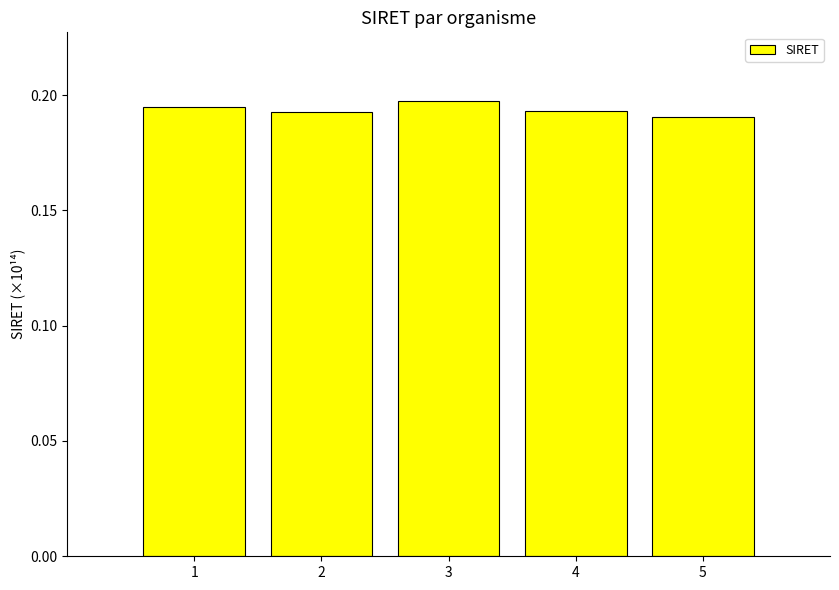

Count the values in the range 0 to 1.

5